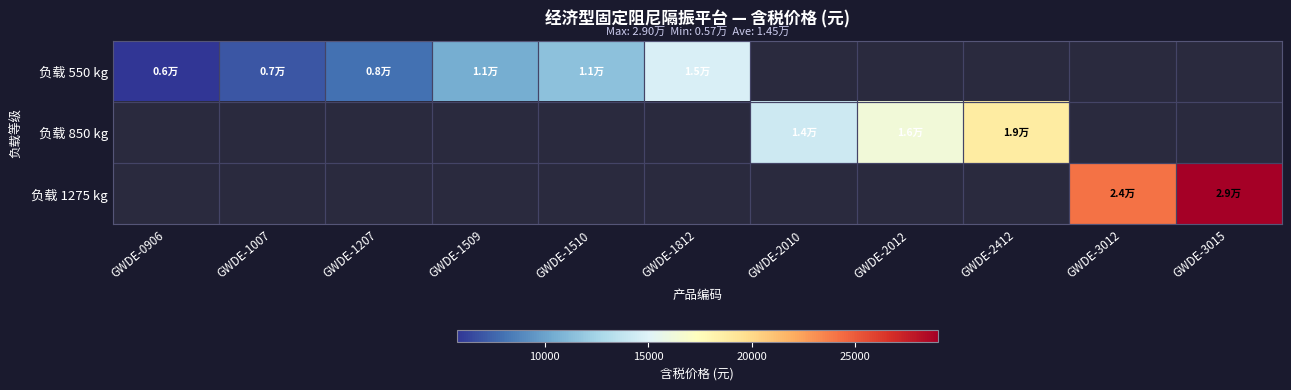

At which category does the chart reach its peak across all series?

GWDE-3015